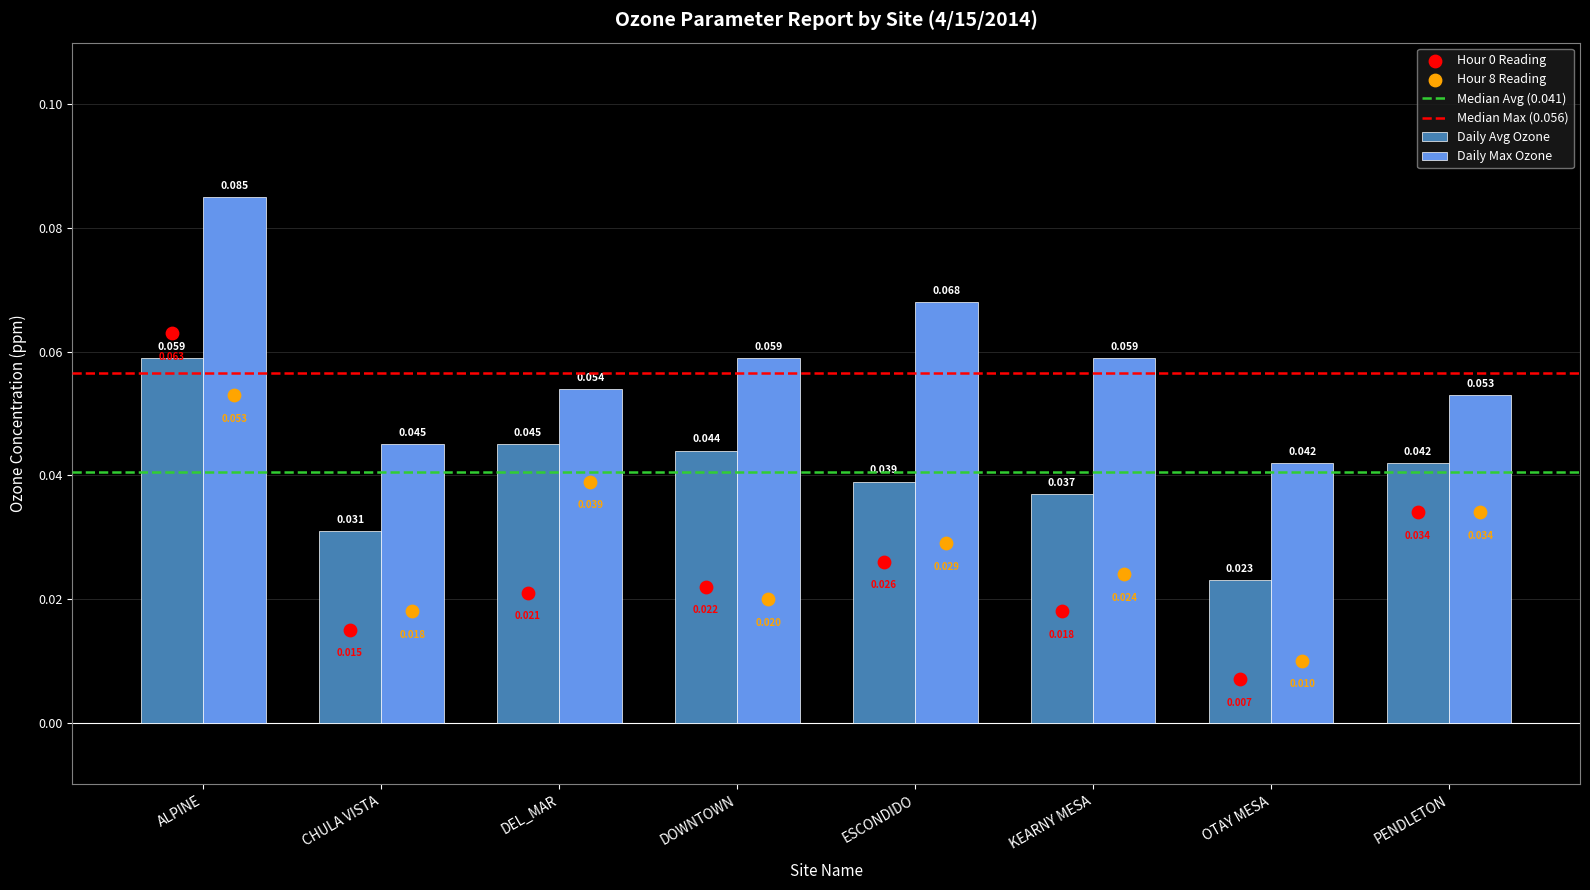

What is the total value across all series at CHULA VISTA?

0.1